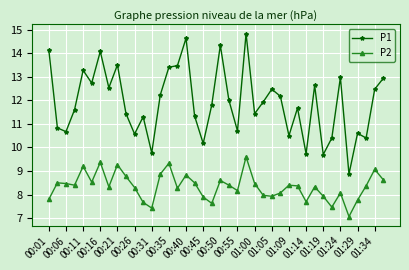

What is the smallest value displayed?

7.1